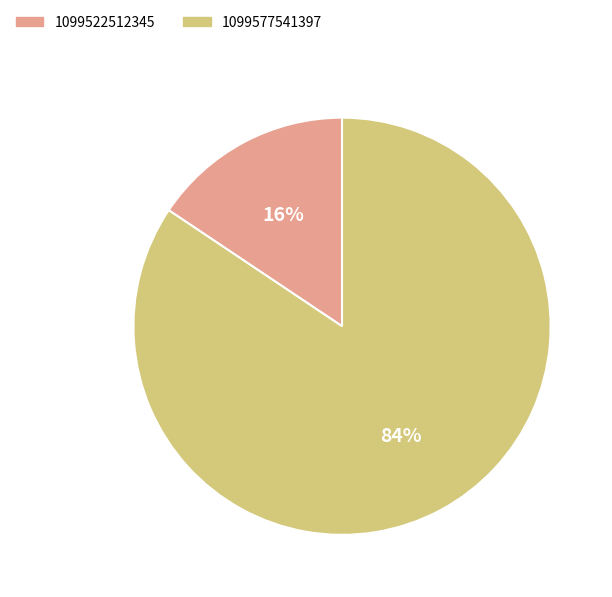

Combined, do 1099577541397 and 1099522512345 account for over 50%?

Yes